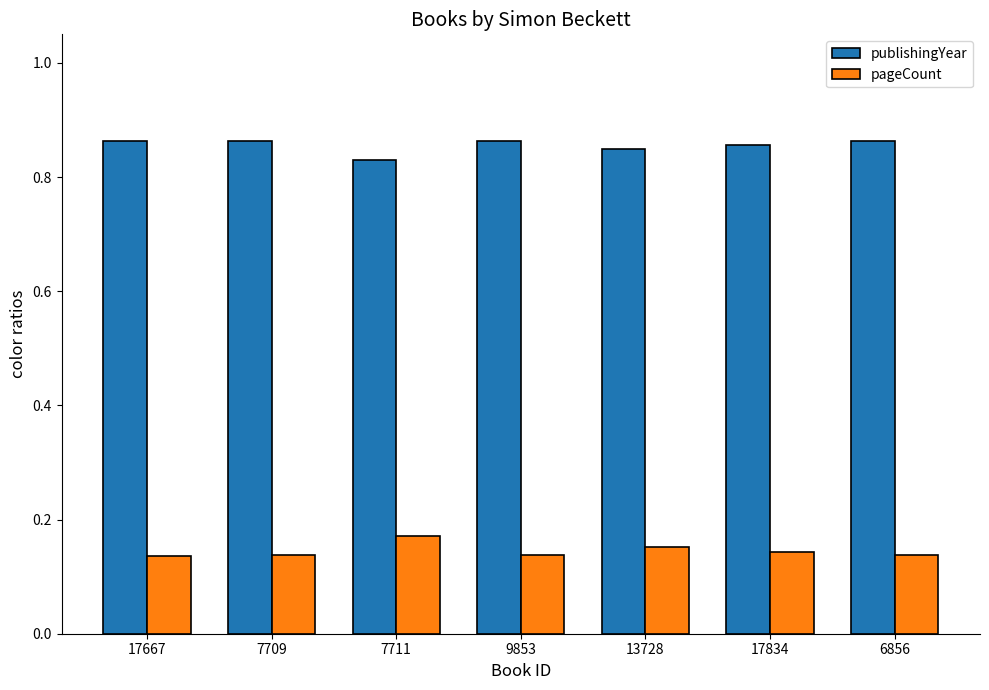

The publishingYear series shows 0.4 at 7711. True or false?

False